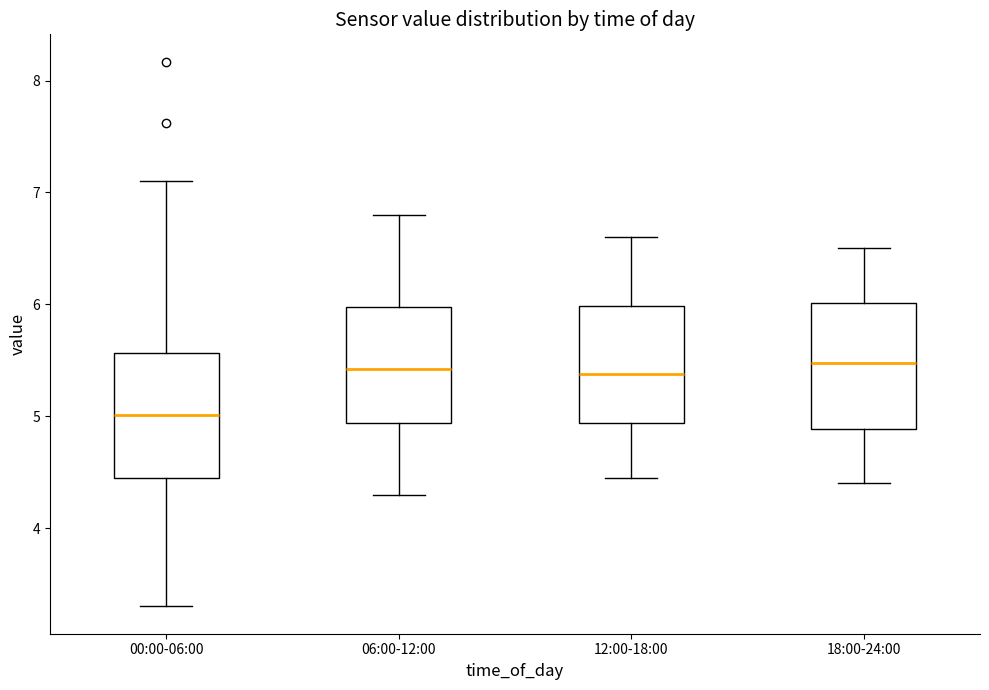

Where does the median line of the box for 06:00-12:00 sit on the y-axis? The values are not printed on the chart, so give them approximately, as read against the axis.

5.4